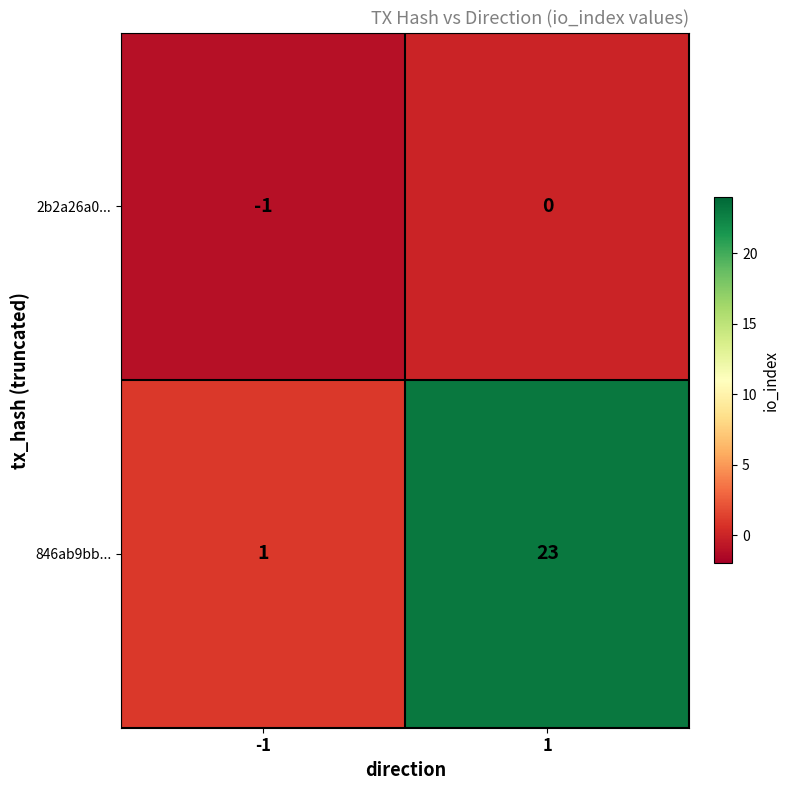

Reading left to right, what are all the values shown in this chart?

2b2a26a0...: -1	0
846ab9bb...: 1	23